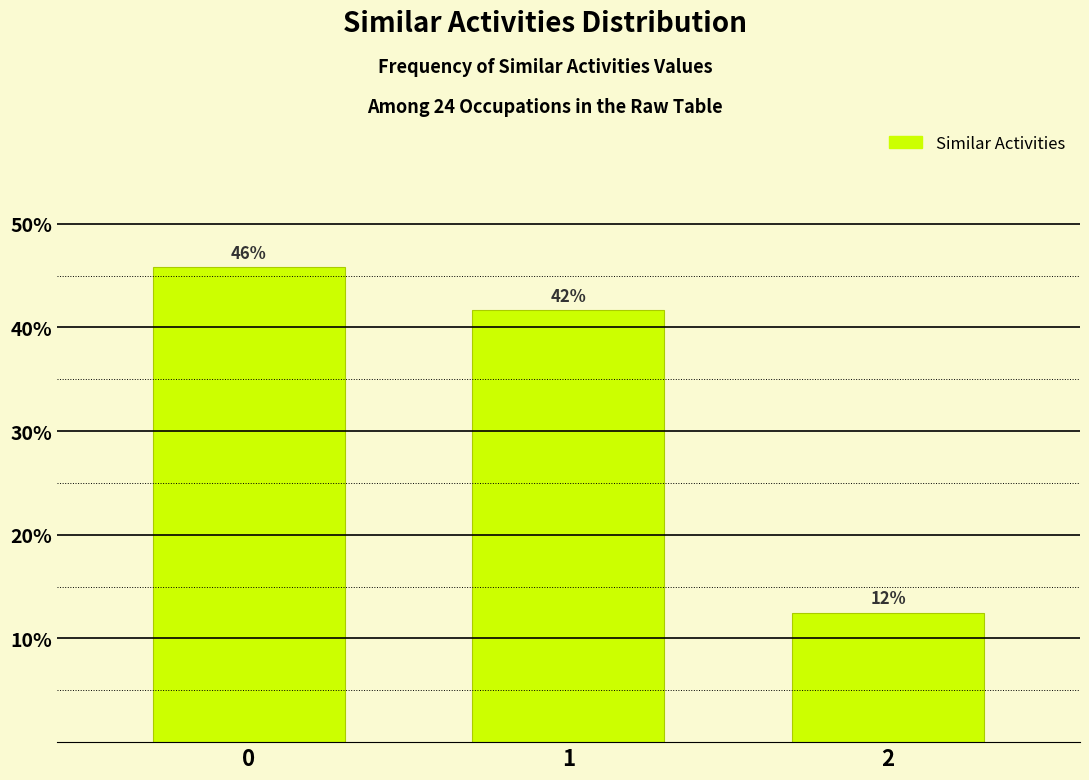

How many bars are there in total?

3